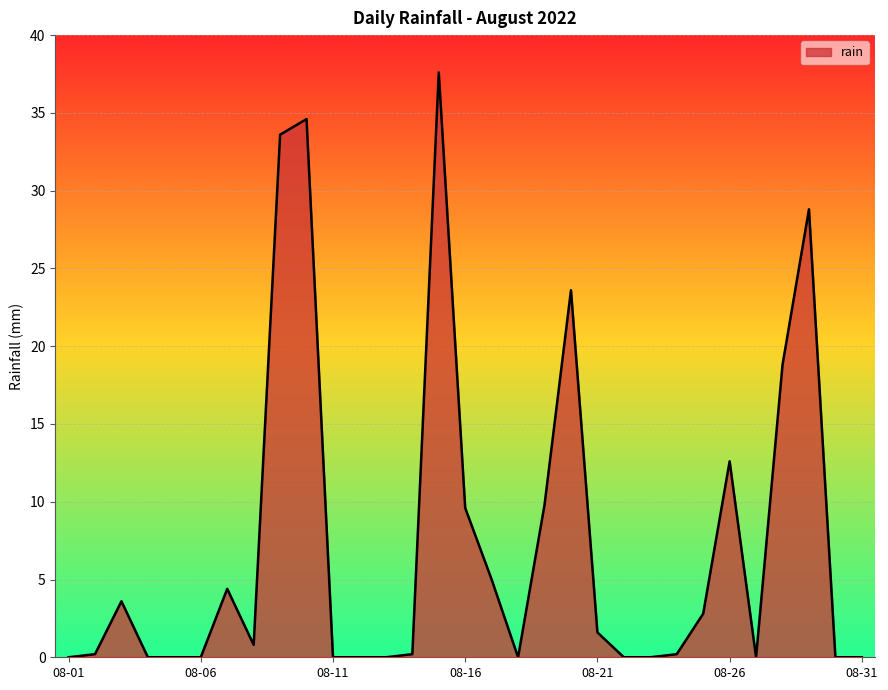

What is the maximum value shown in the chart?

37.6